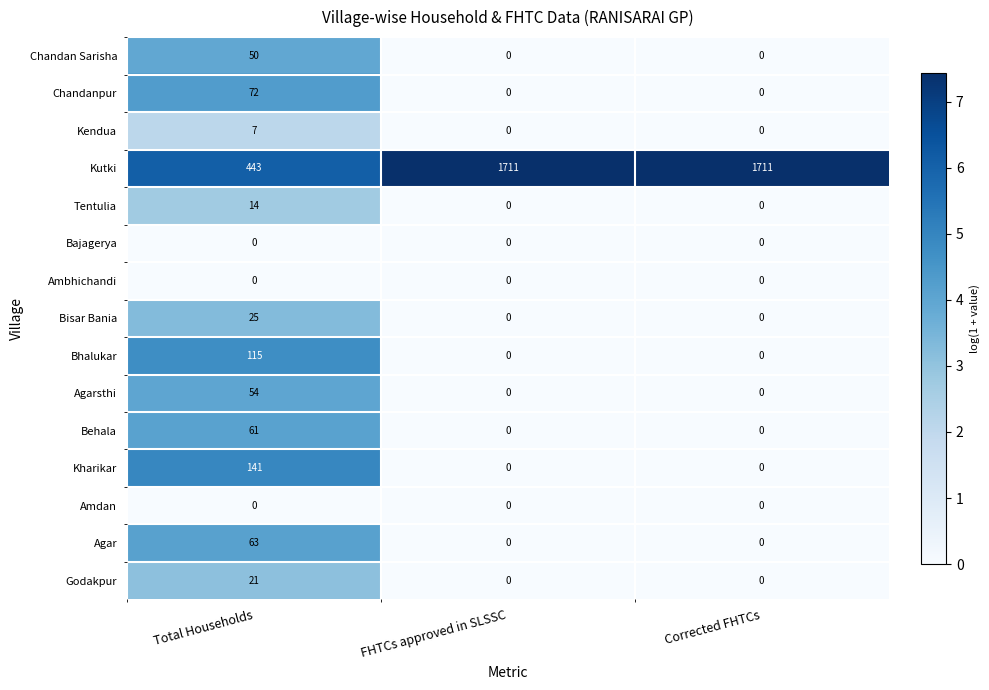

The Kendua series shows 7 at Total Households. True or false?

True